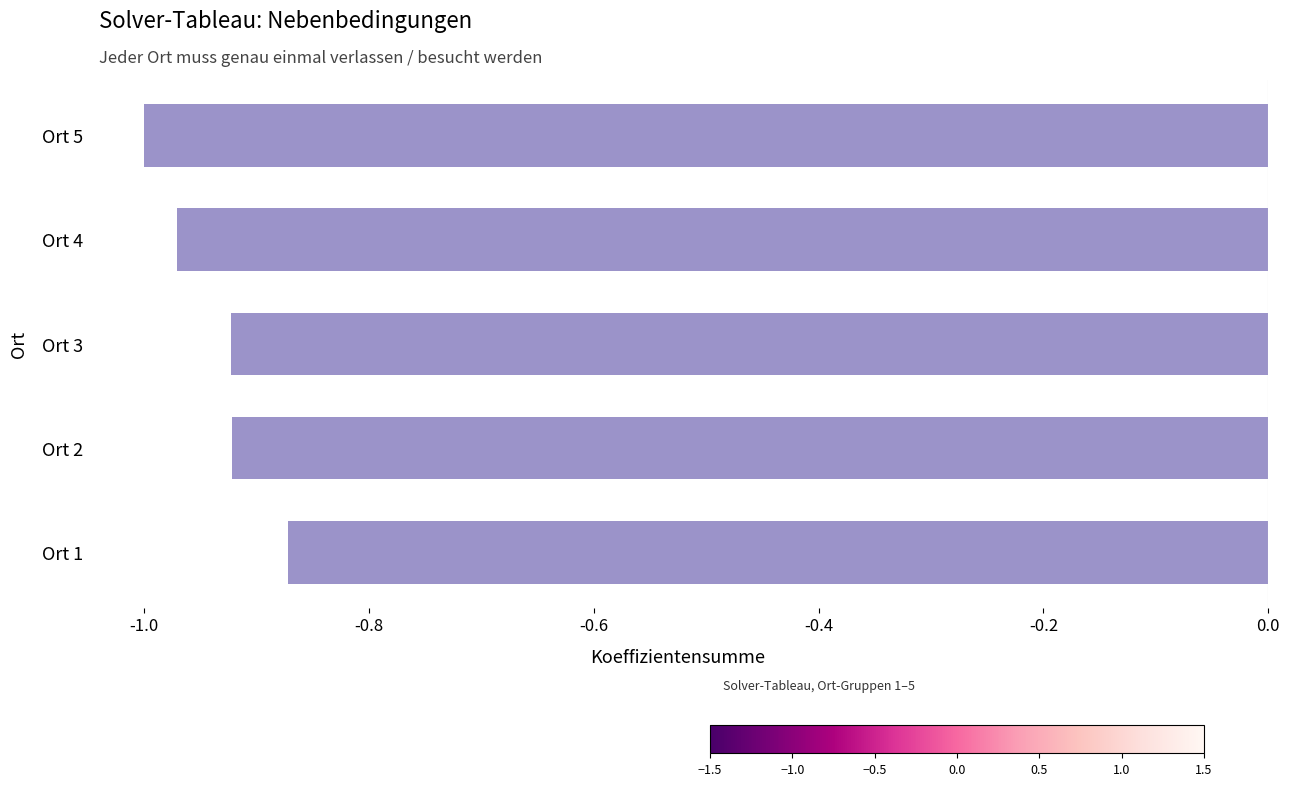

What is the sum of the values at Ort 5 and Ort 3?

-1.9